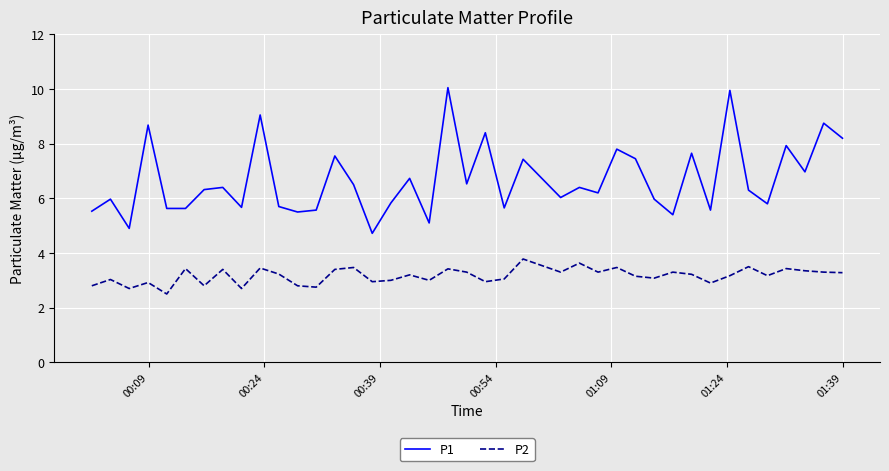

What is the minimum value shown in the chart?

2.5